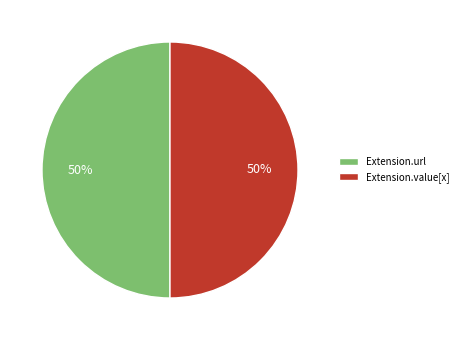

Approximately how many times larger is the value at Extension.url compared to Extension.value[x]?

1.0